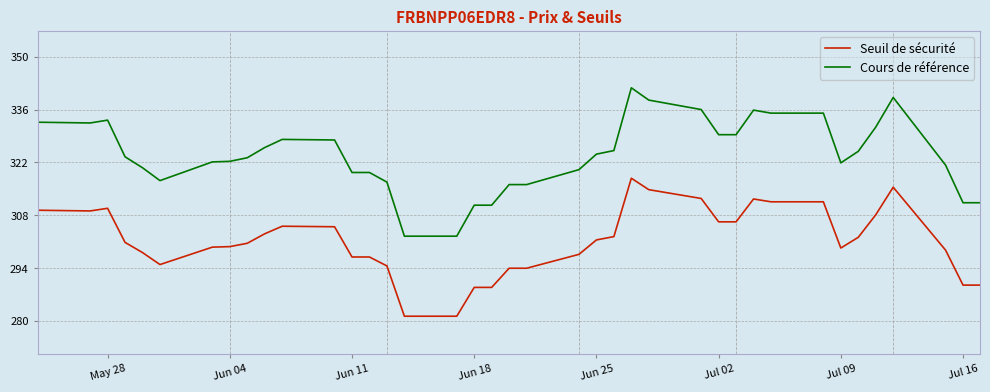

What is the difference between the maximum and second lowest values in the Seuil de sécurité series?

36.5